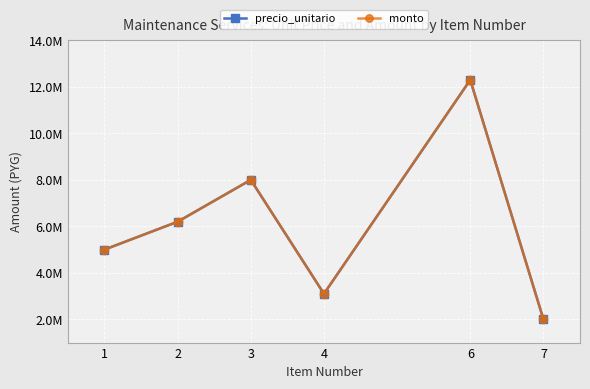

True or false: monto and precio_unitario cross at least once.

False